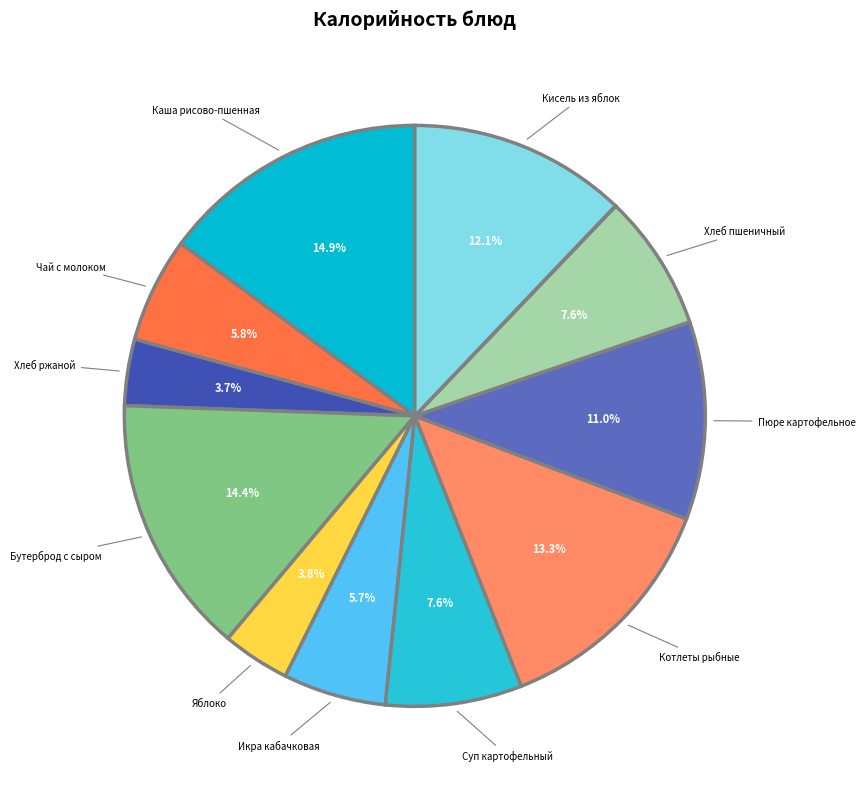

How many segments does this pie chart have?

12